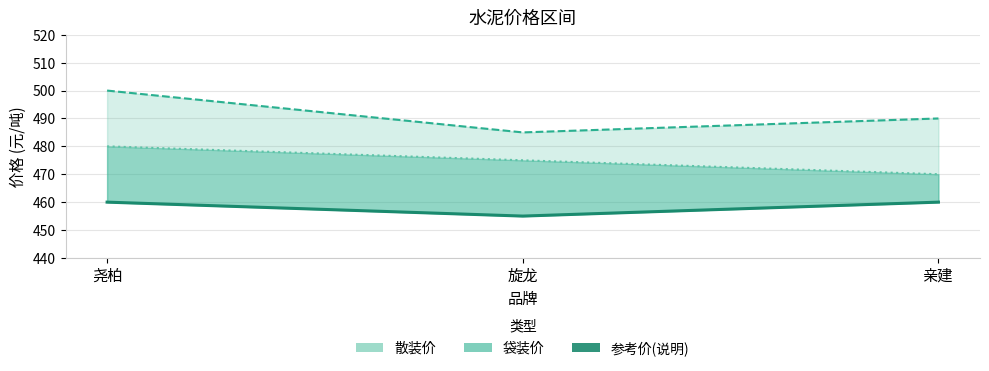

Count the values in the range 455 to 460.

3